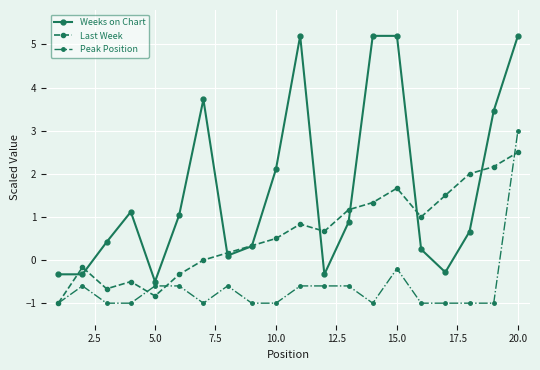

What is the maximum value for Last Week?

2.5